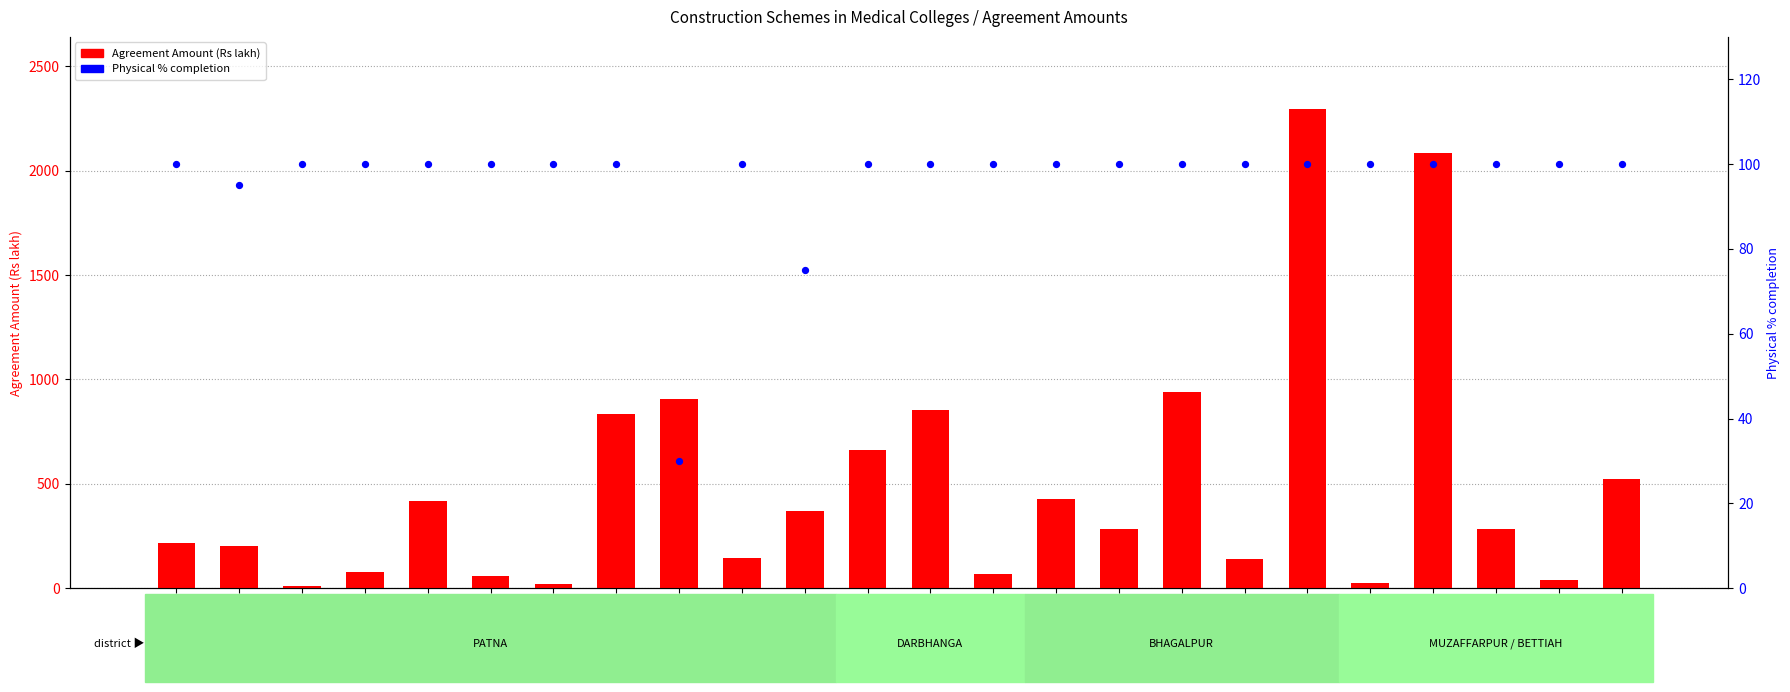

Which series reaches the minimum Y coordinate?

Agreement Amount (Rs lakh)